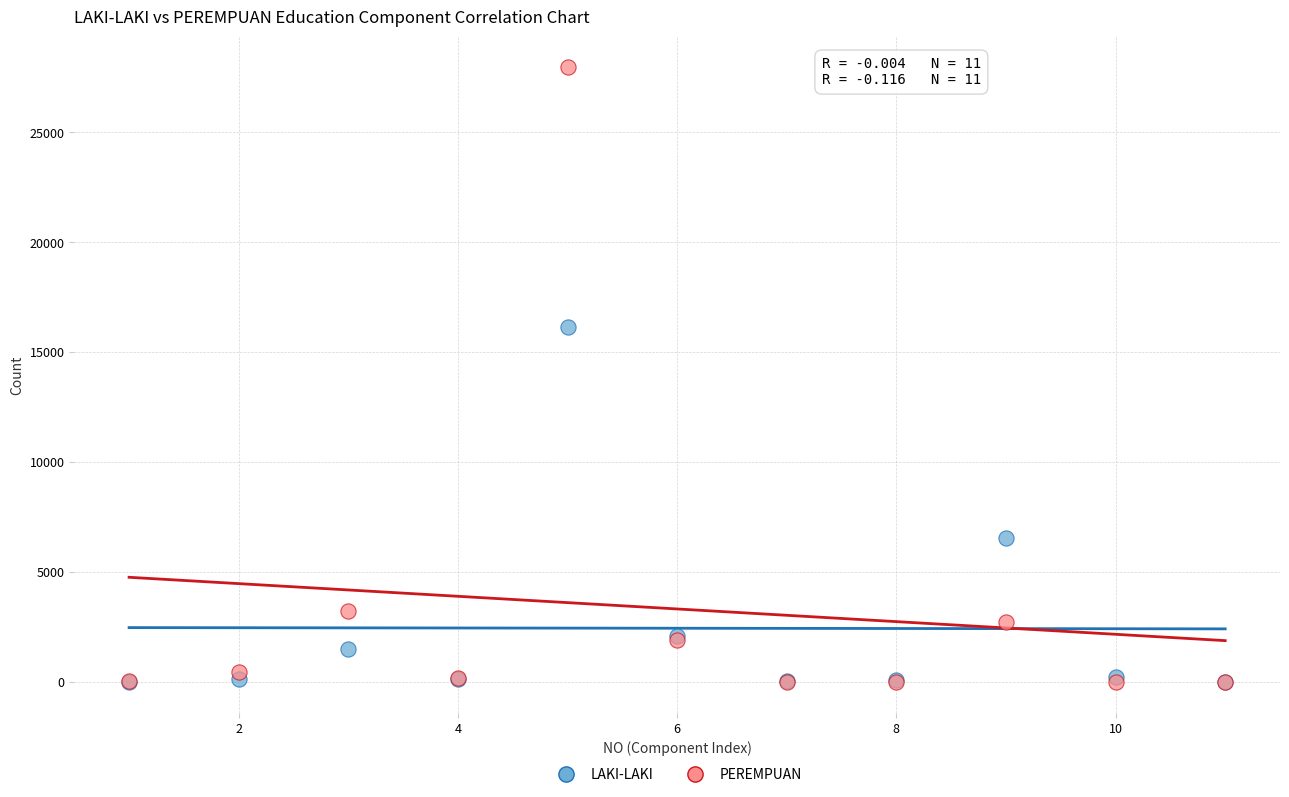

In the PEREMPUAN series, what Y value is closest to 13977?

3230